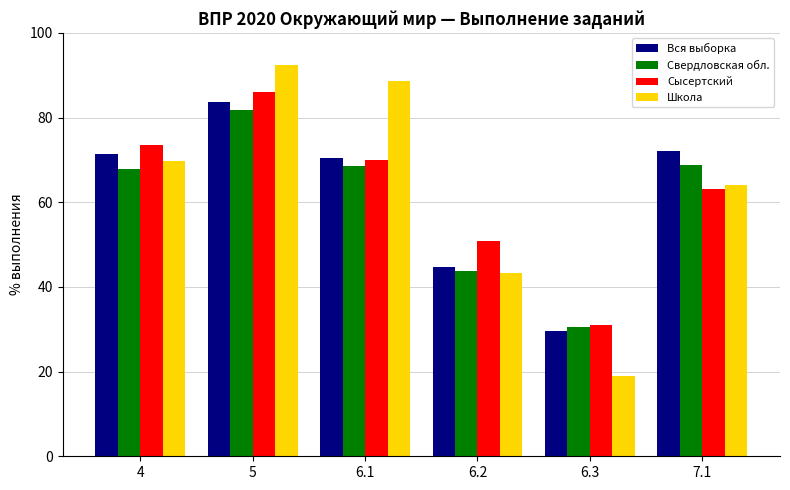

How many groups of bars are there?

6